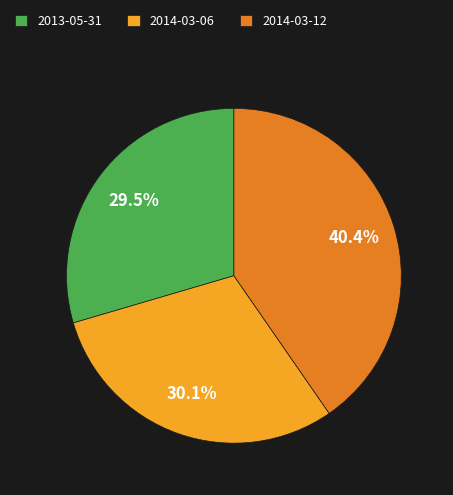

Is there a majority slice in this chart?

No